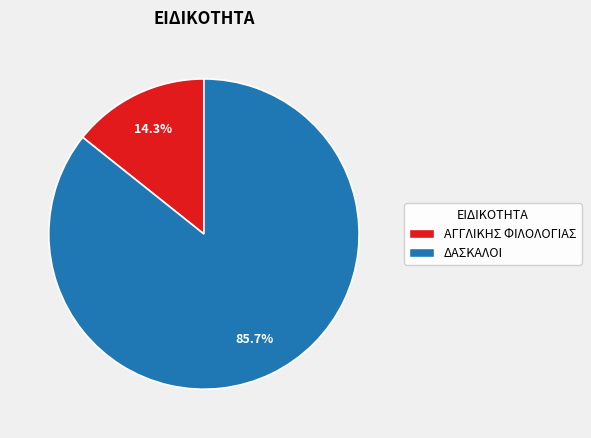

Is there any slice that represents more than half of the pie?

Yes